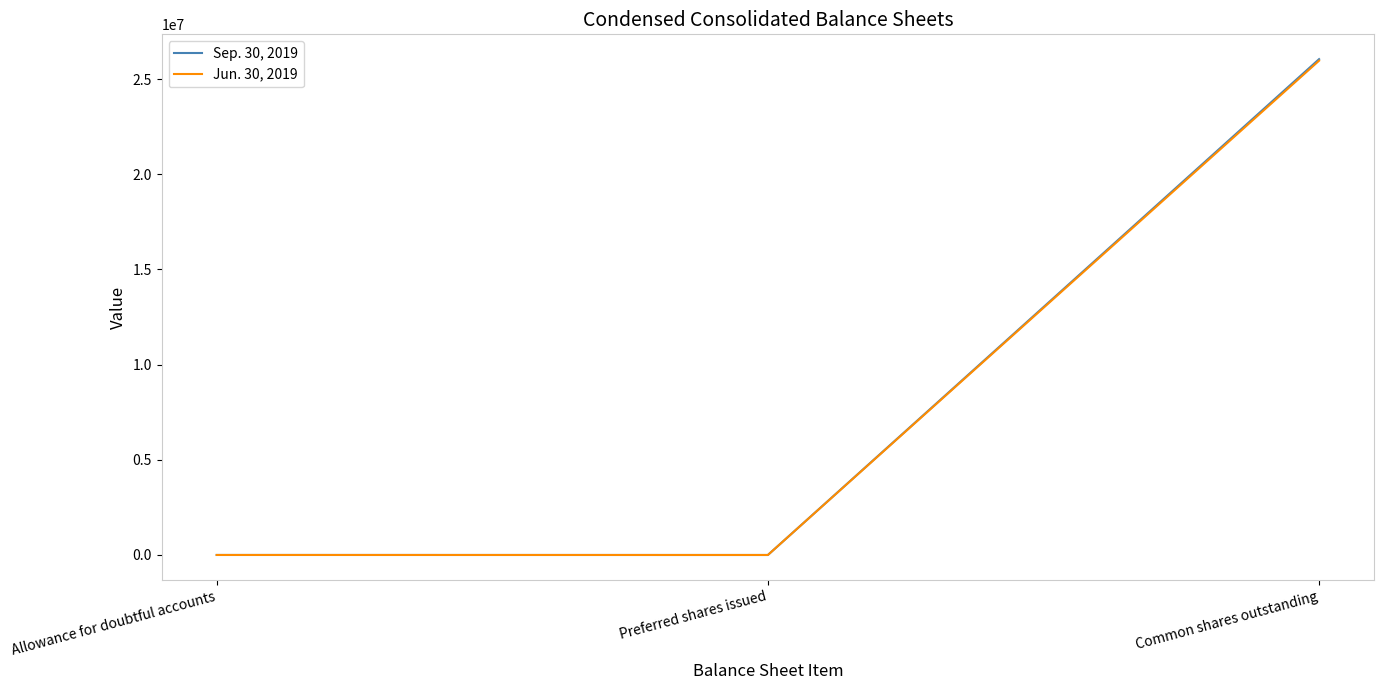

How many lines are shown in the chart?

2